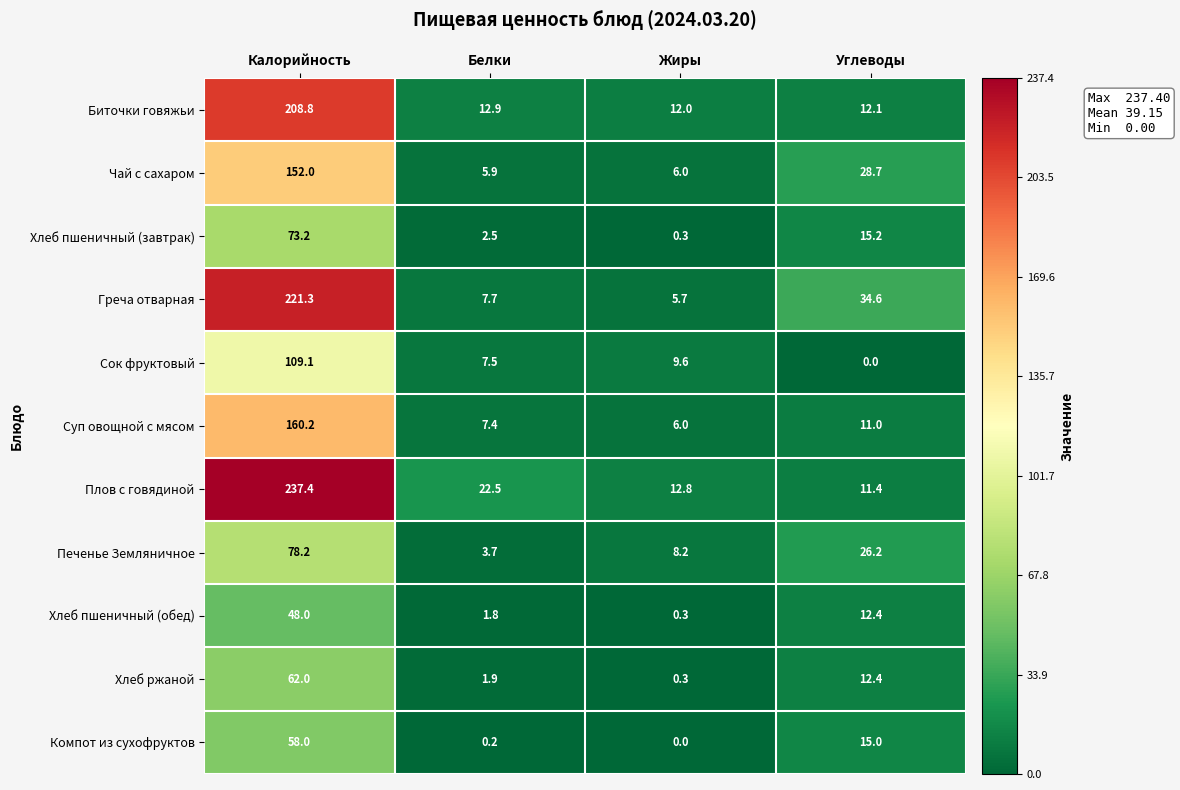

Where is Чай с сахаром nearest to the value 78?

Углеводы